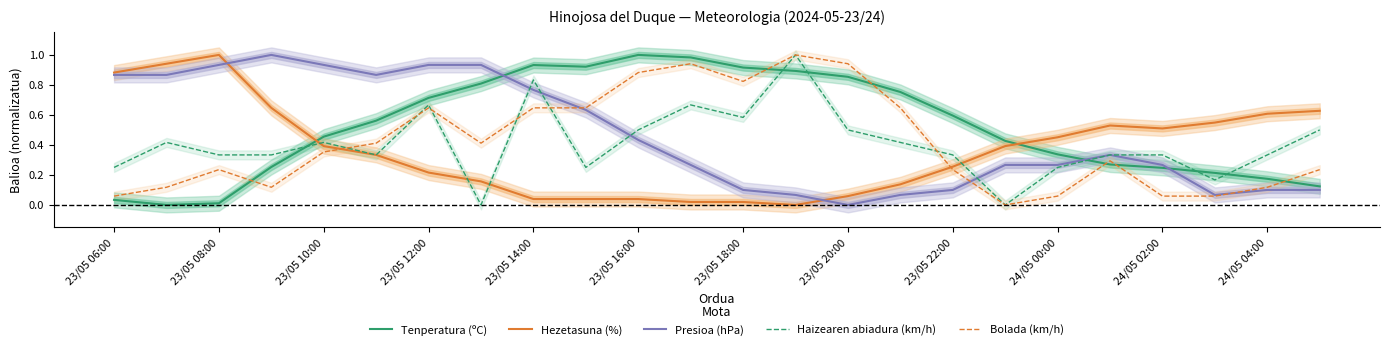

Which category has the lowest value in the Presioa (hPa) series?

23/05 20:00